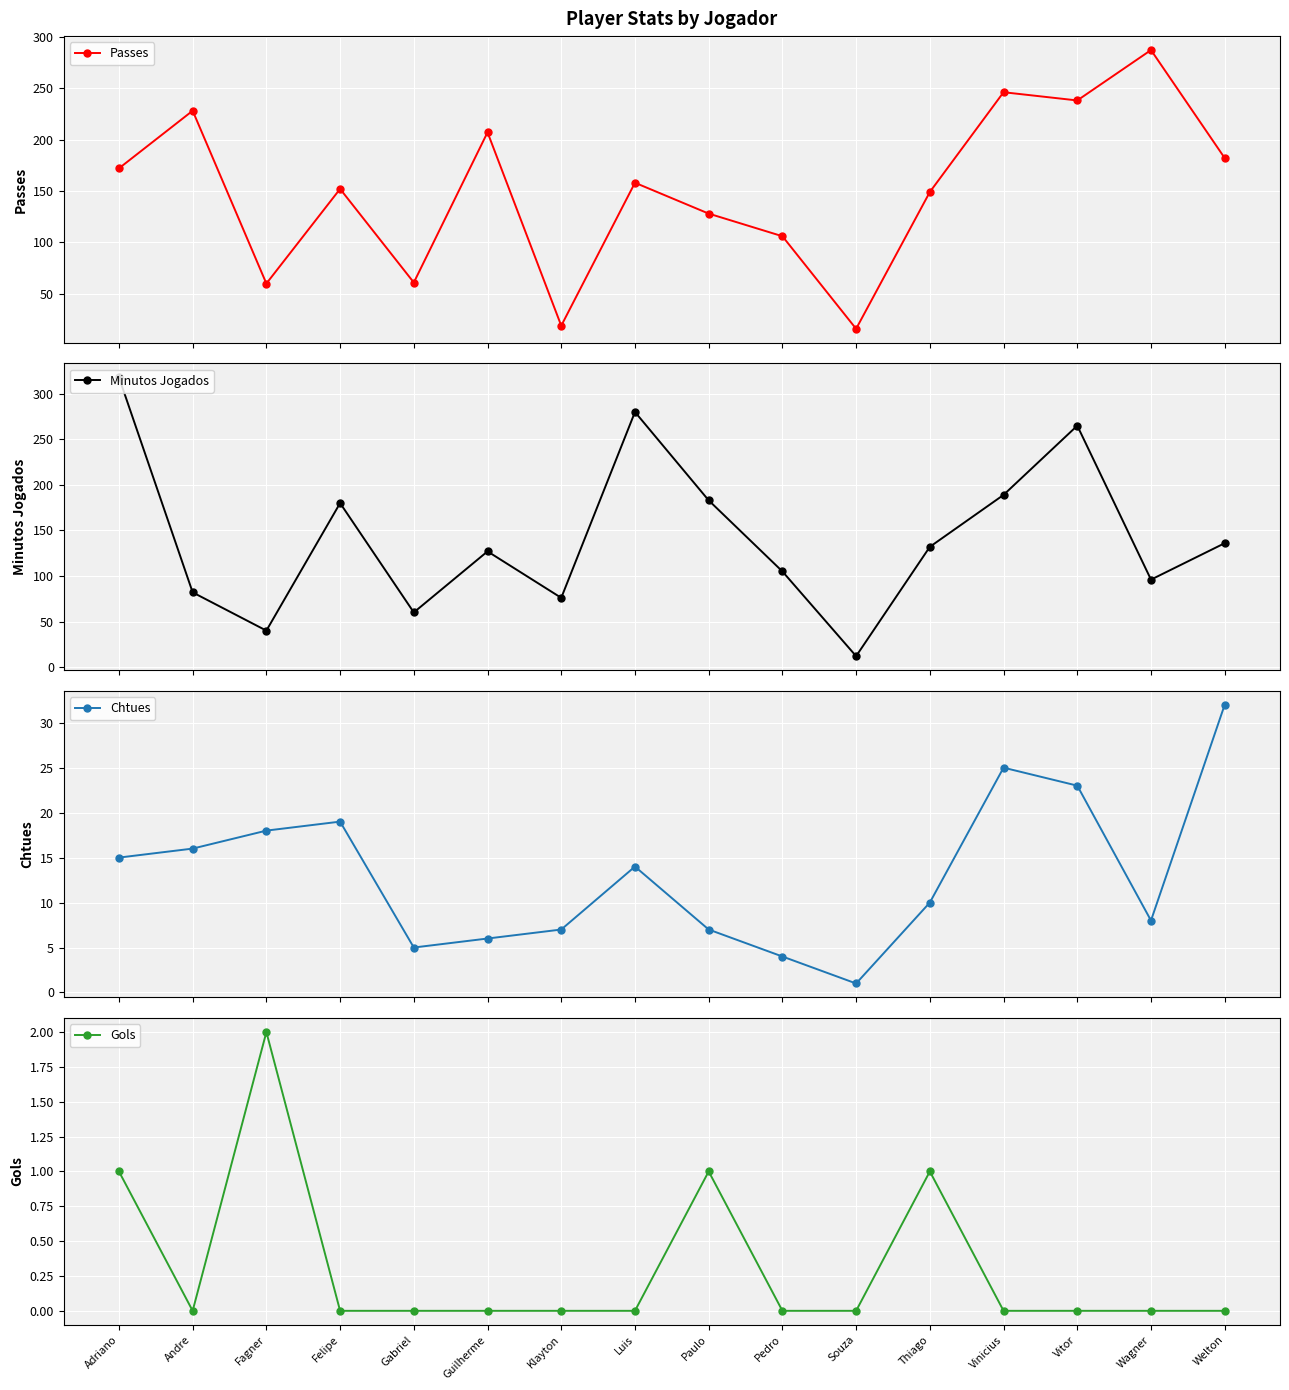

Which series ends up on top after the final intersection of Minutos Jogados and Passes?

Passes